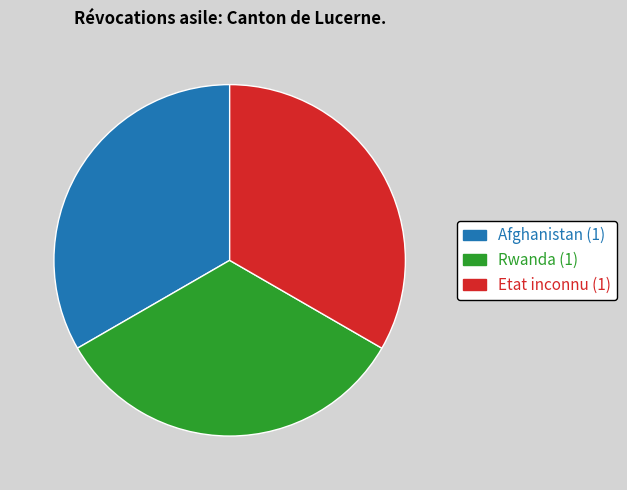

Is there any slice that represents more than half of the pie?

No